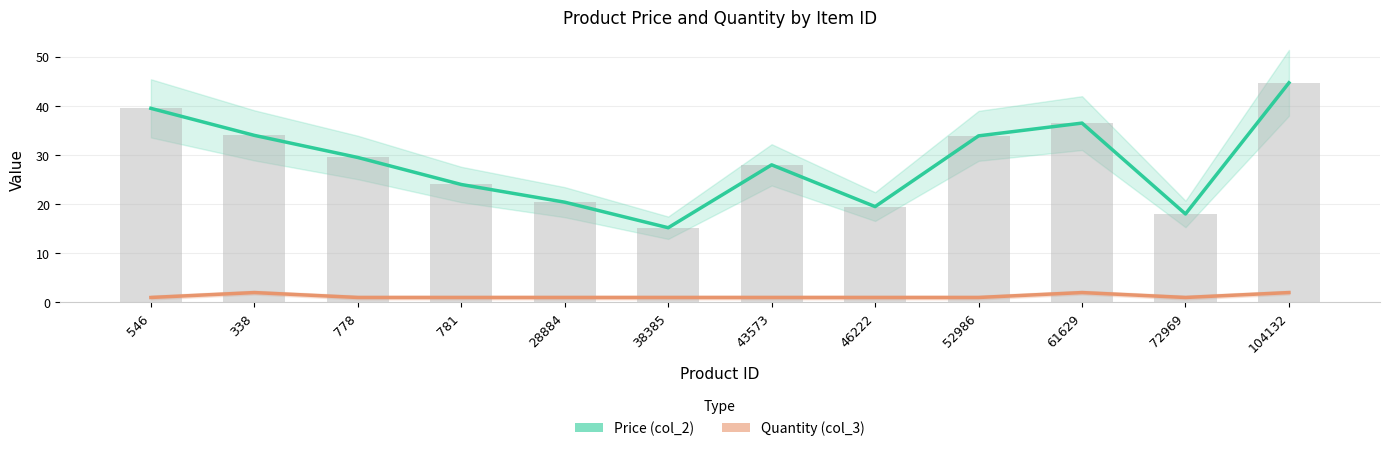

How many data points in Quantity (col_3) are above 1?

3